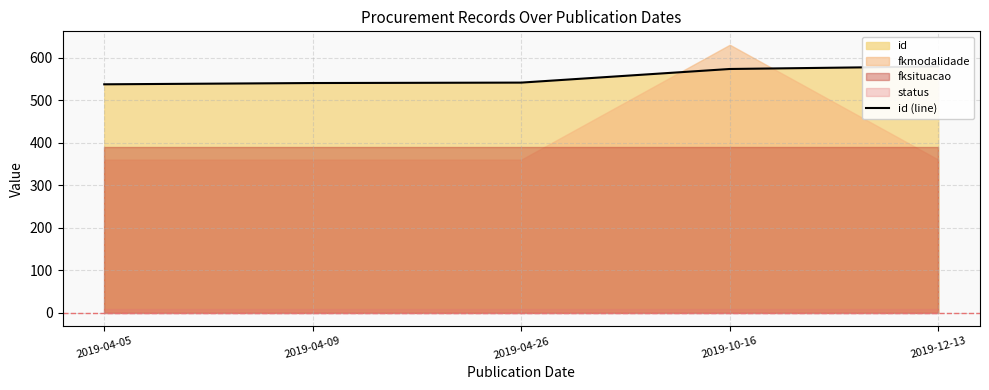

What is the label of the 3rd point from the left?

2019-04-26